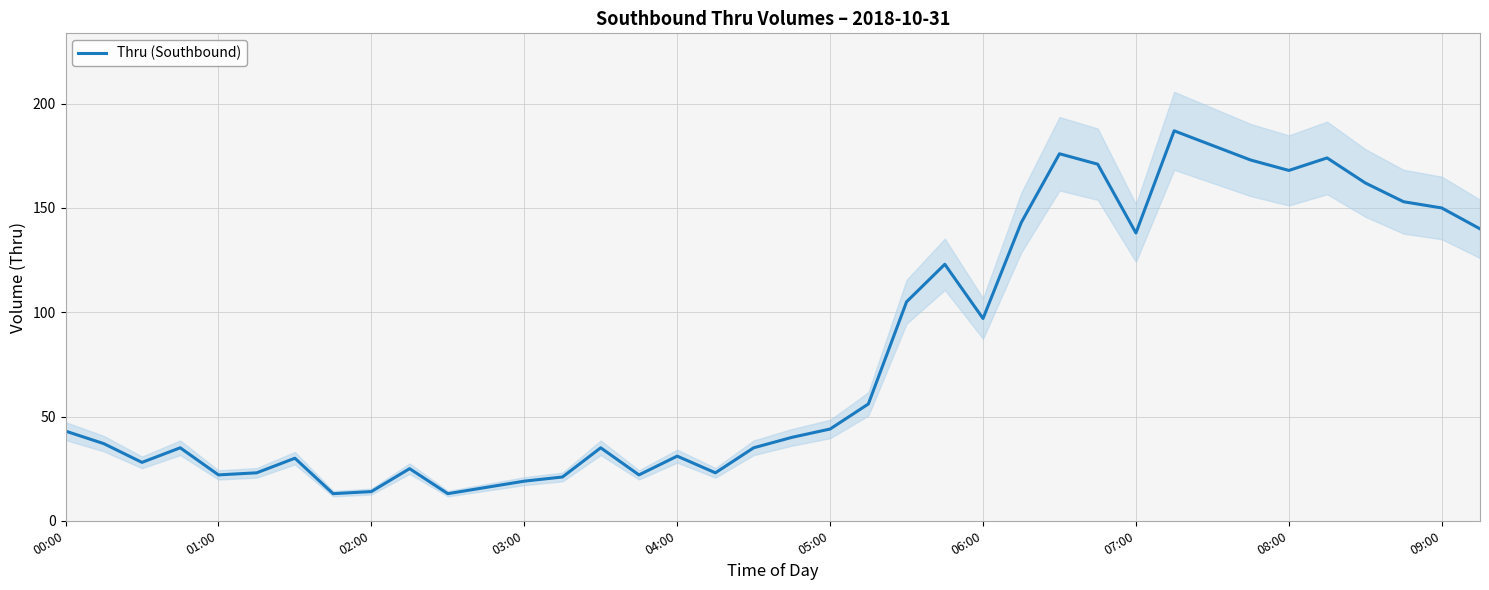

How many lines are shown in the chart?

1